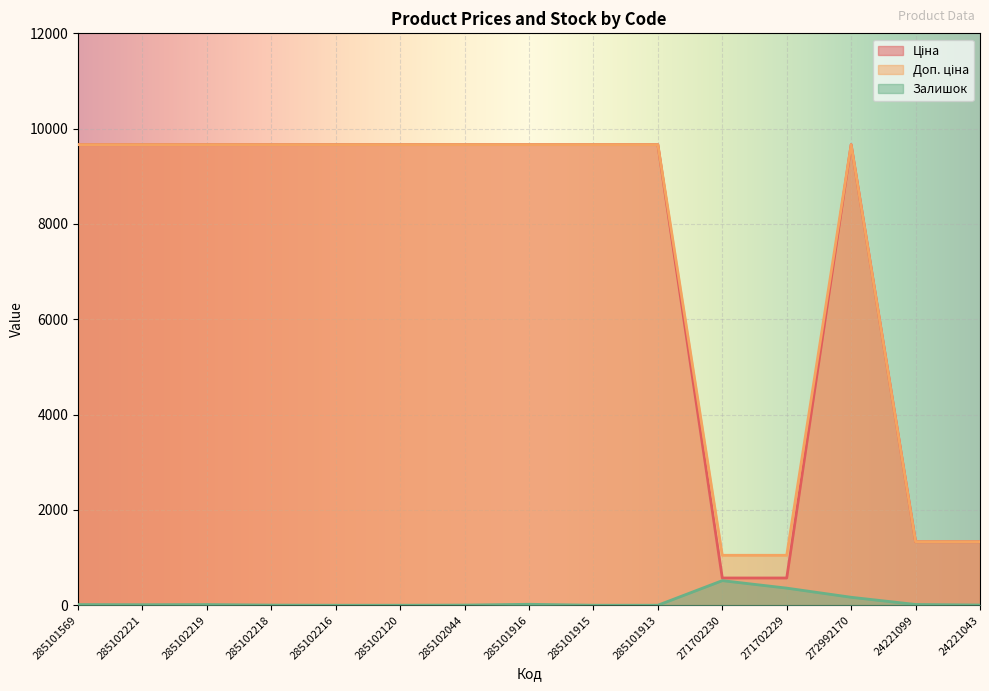

What are all the series names shown in the legend?

Ціна, Доп. ціна, Залишок